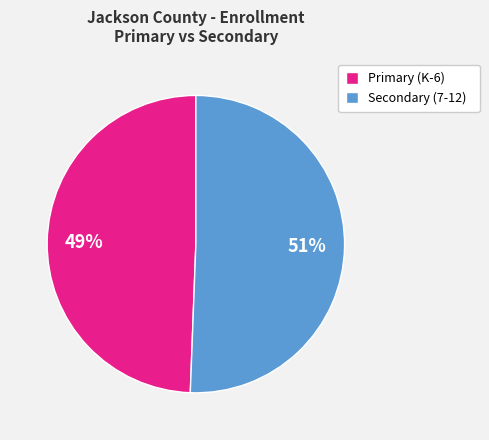

Which has a higher value, Secondary (7-12) or Primary (K-6)?

Secondary (7-12)